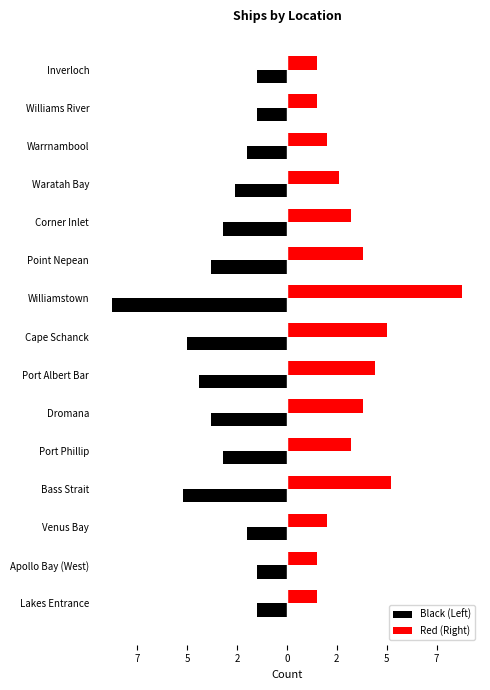

What is the maximum value shown in the chart?

8.8